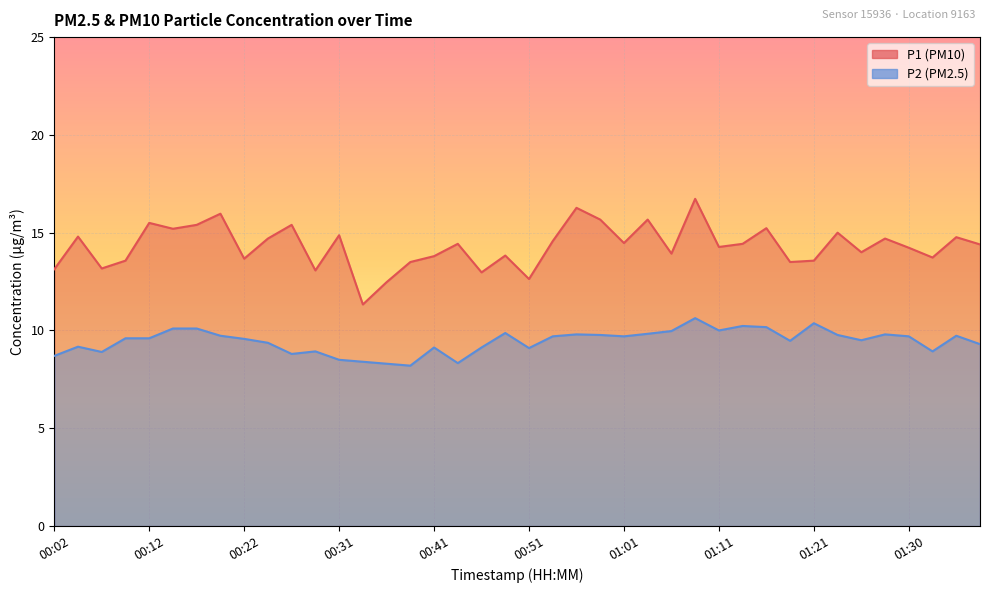

What is the label of the 26th point from the left?

01:03